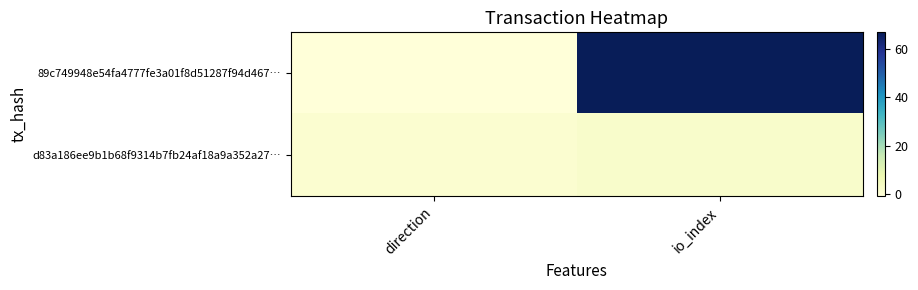

At how many categories does at least one series exceed 59?

1